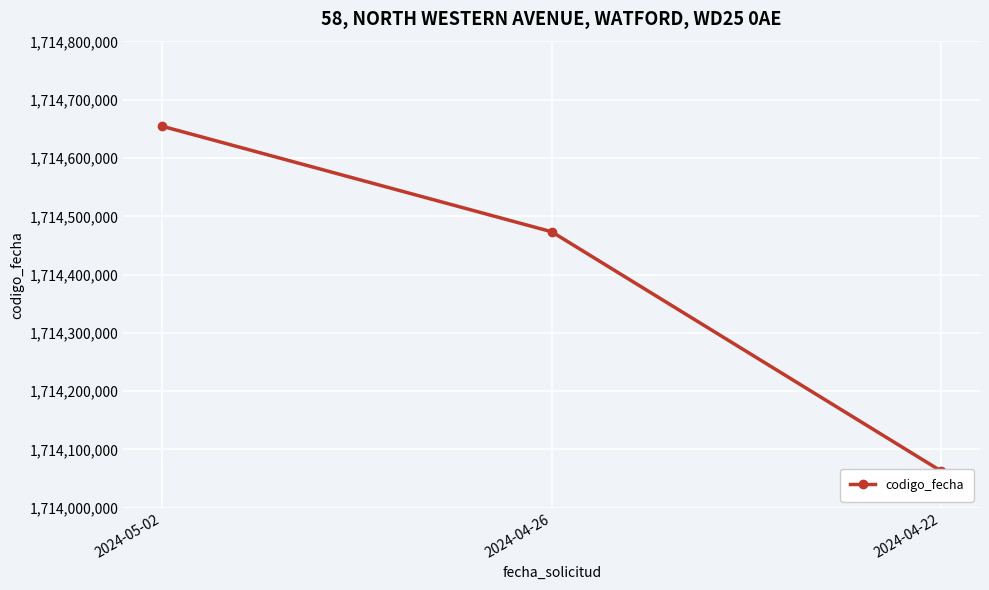

What is the label of the 2nd point from the right?

2024-04-26